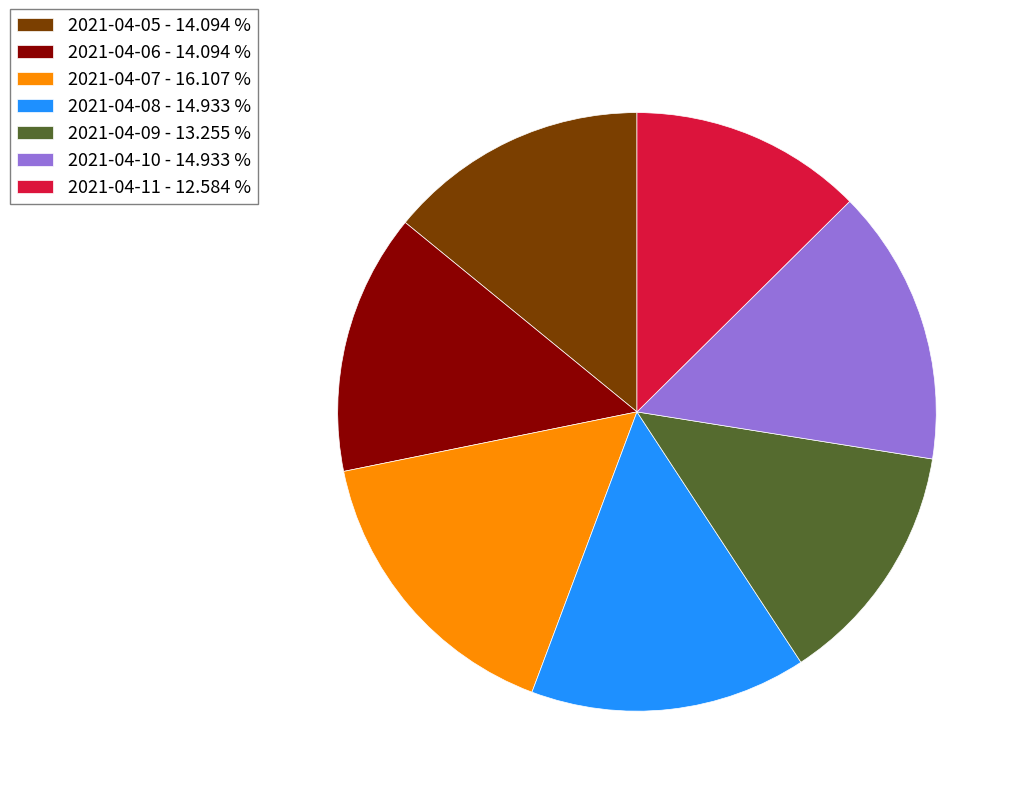

Approximately how many times larger is the value at 2021-04-06 - 14.094 % compared to 2021-04-07 - 16.107 %?

0.9